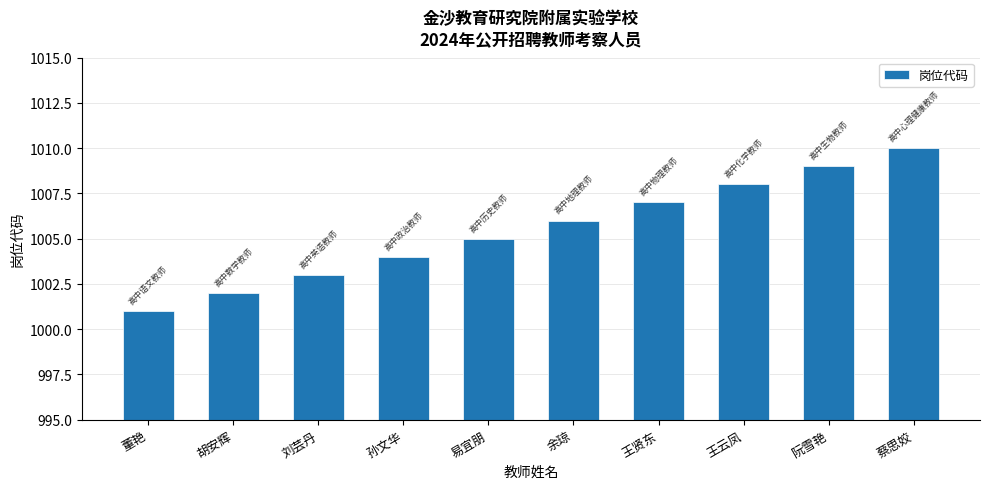

What is the difference between the values at 王云凤 and 蔡思姣?

2